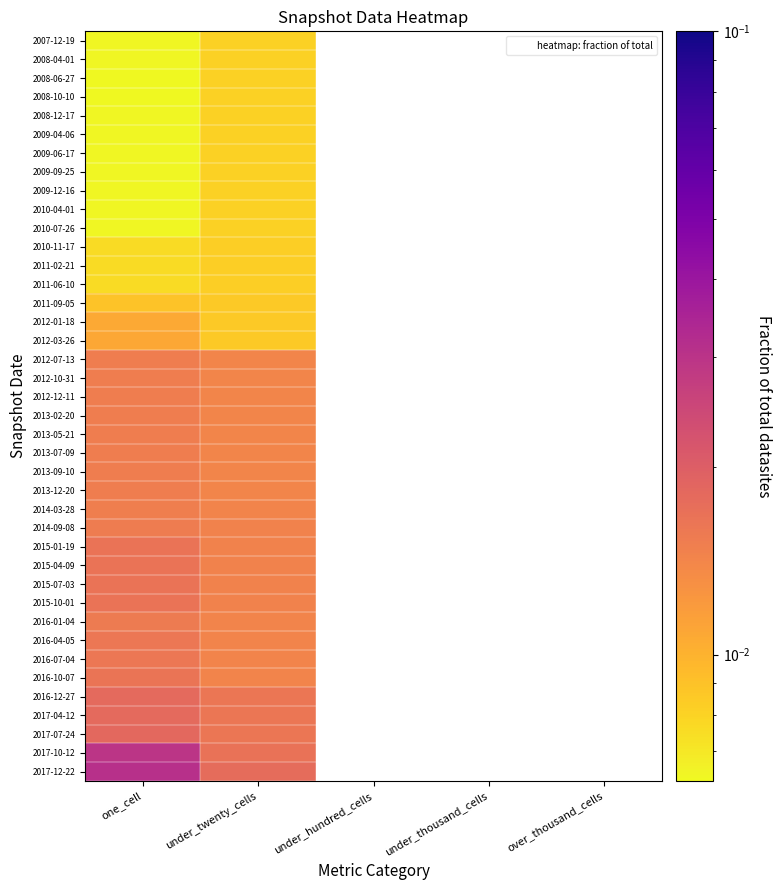

Which series has the widest spread of values?

2017-12-22